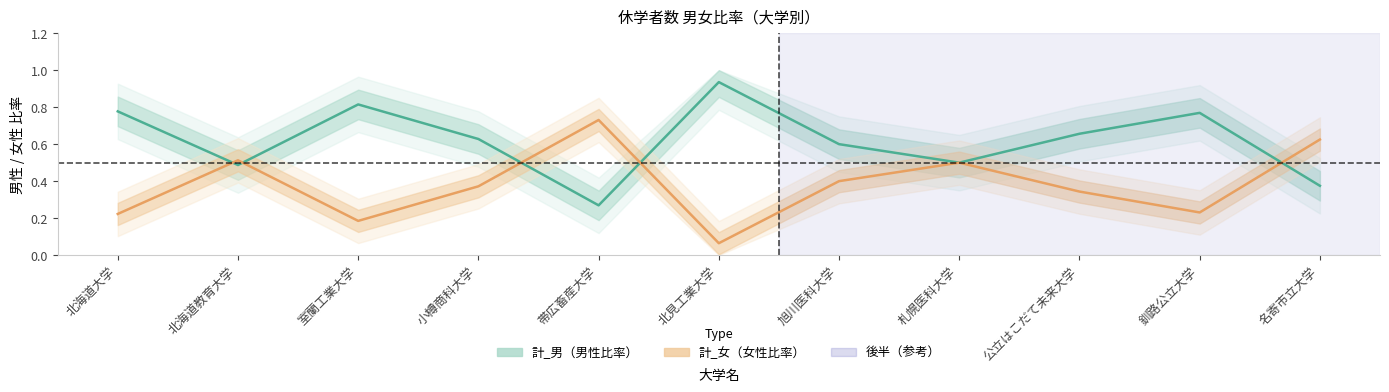

Where is the first local maximum for 計_女（女性比率）?

北海道教育大学